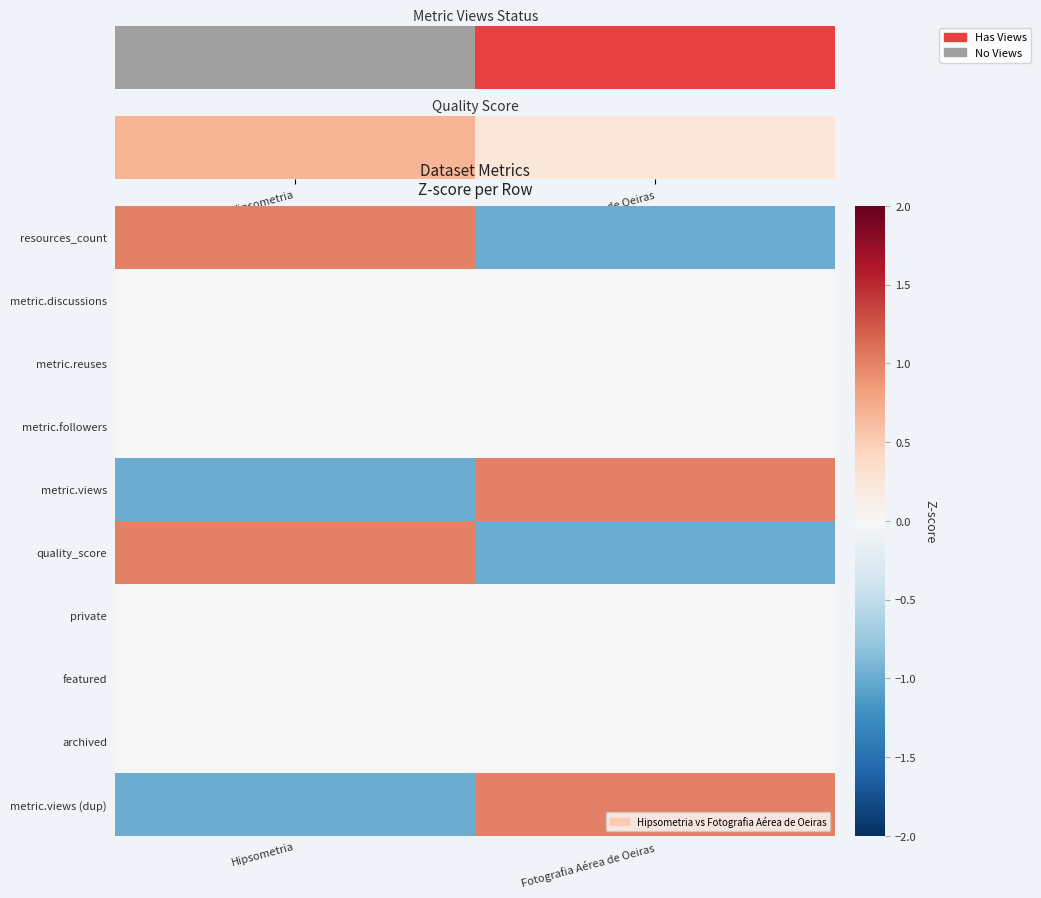

What is the spread (max minus min) of values at Fotografia Aérea de Oeiras?

2.0